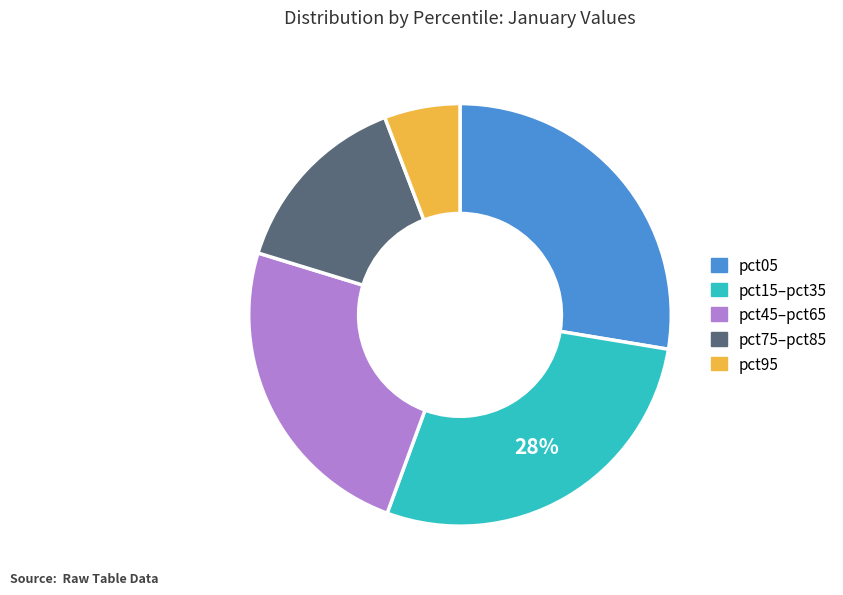

To the nearest percent, what is the difference between the largest and smallest slice percentages?

22%